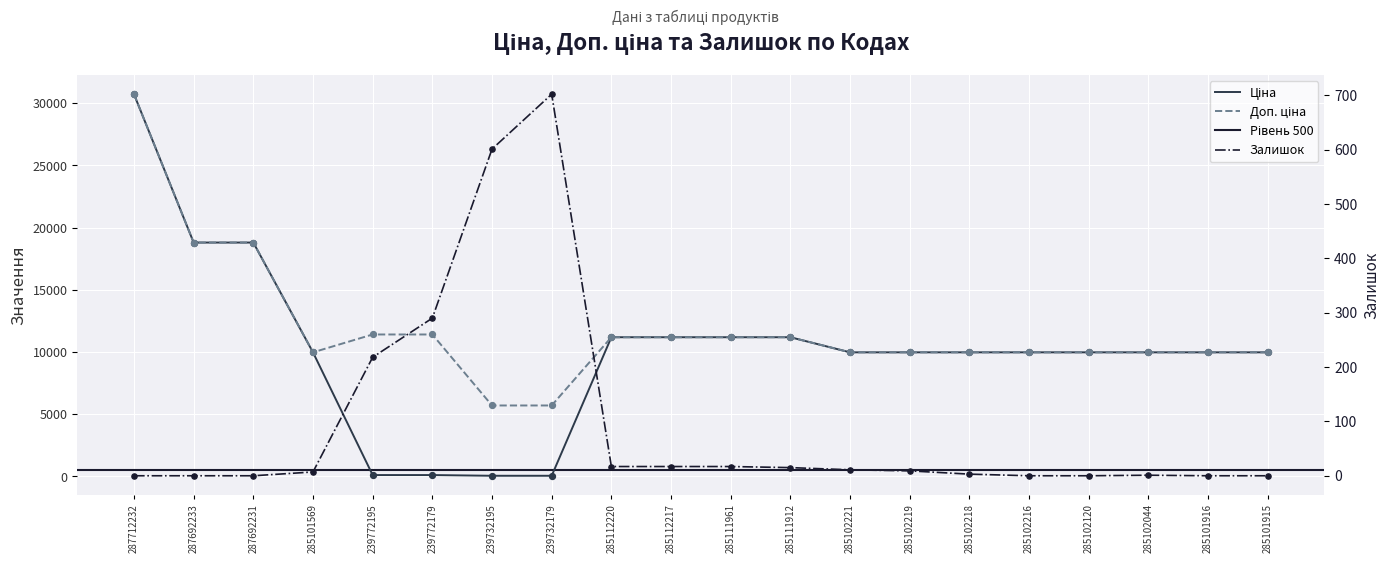

What is the total value across all series at 287712232?

61434.3